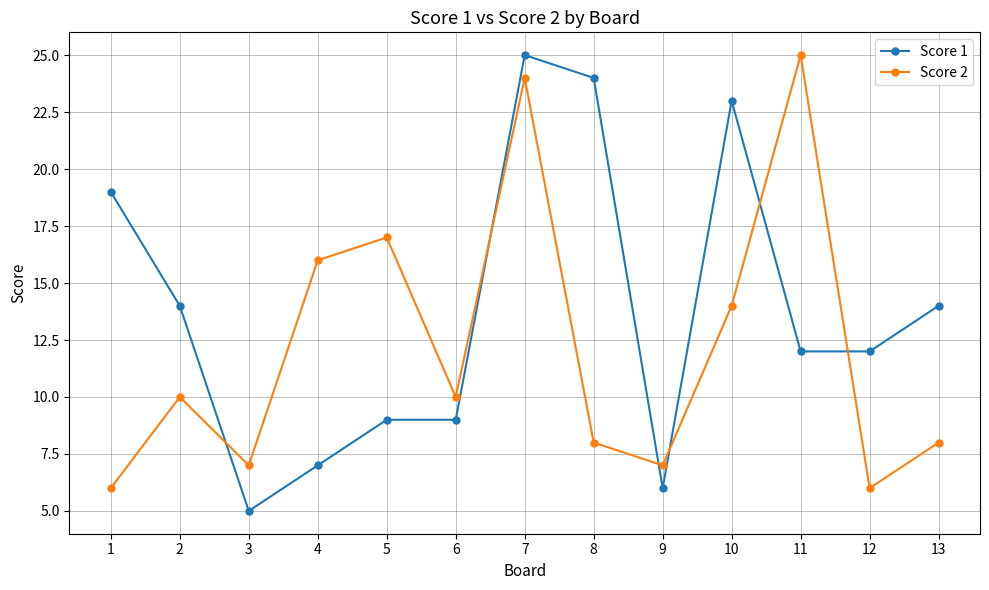

What is the spread (max minus min) of values at 6?

1